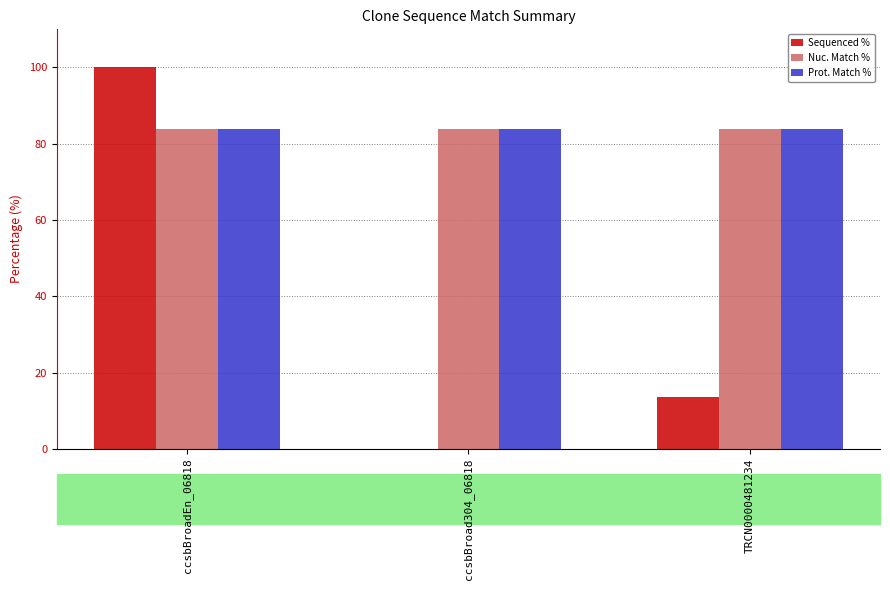

Read the Prot. Match % value at ccsbBroadEn_06818.

83.9